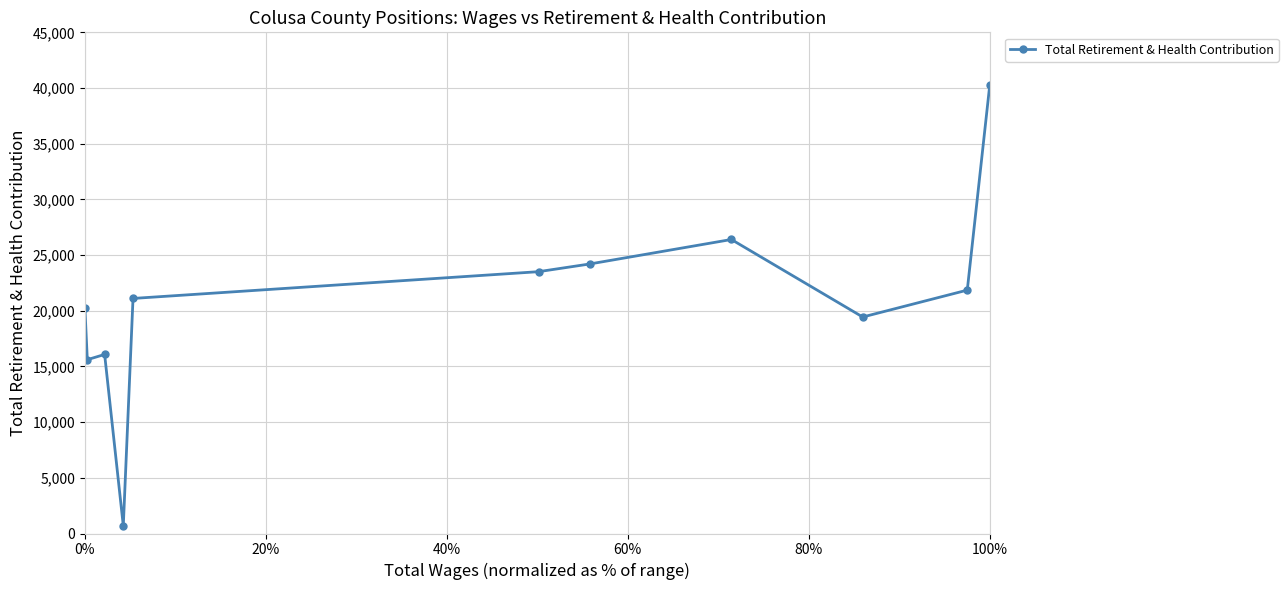

True or false: the data has more than 1 interior local peaks.

True